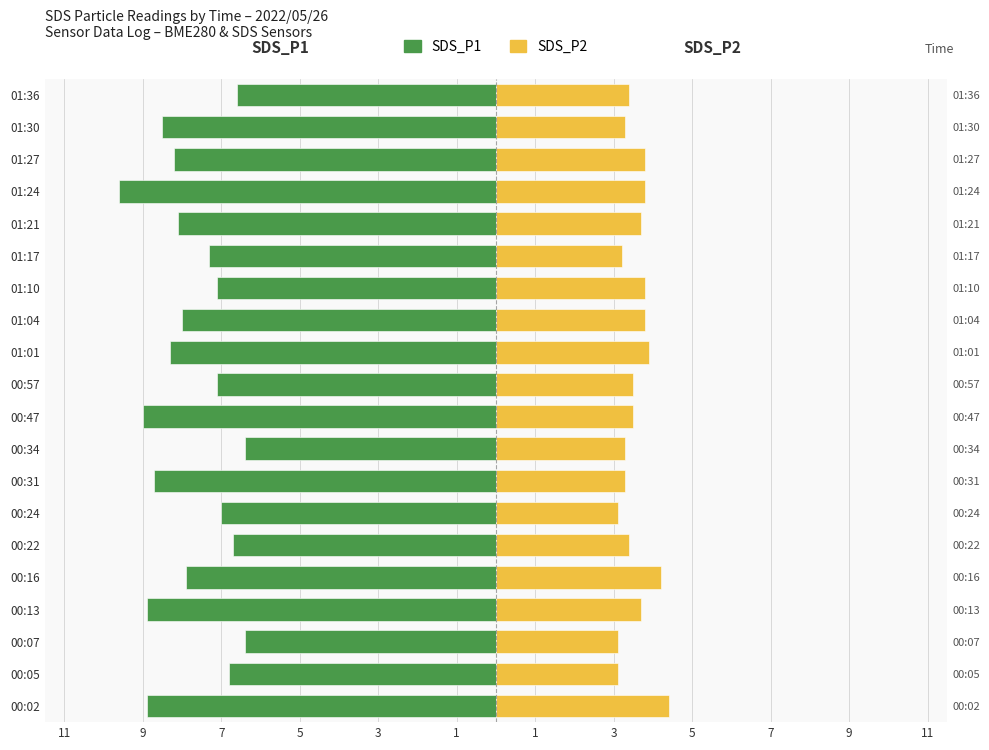

What is the difference between the maximum and minimum values in the SDS_P1 series?

3.2